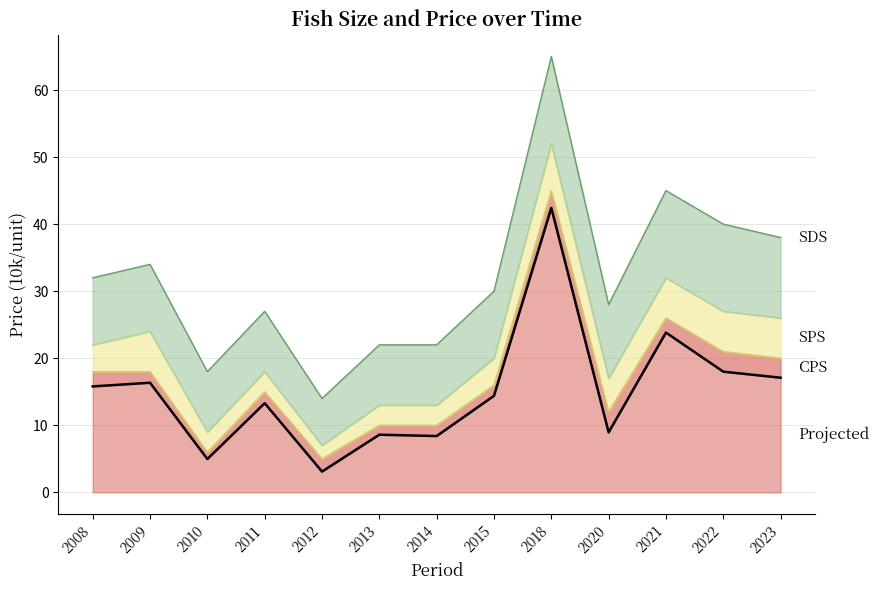

Which series has the largest total across all categories?

SDS